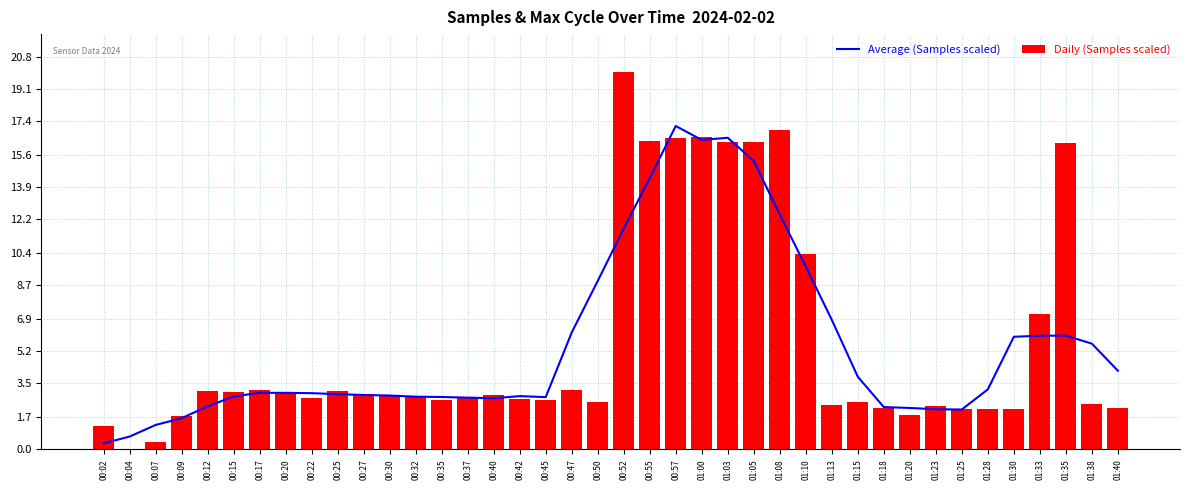

Which series changed the most between 00:12 and 01:00?

Average (Samples scaled)